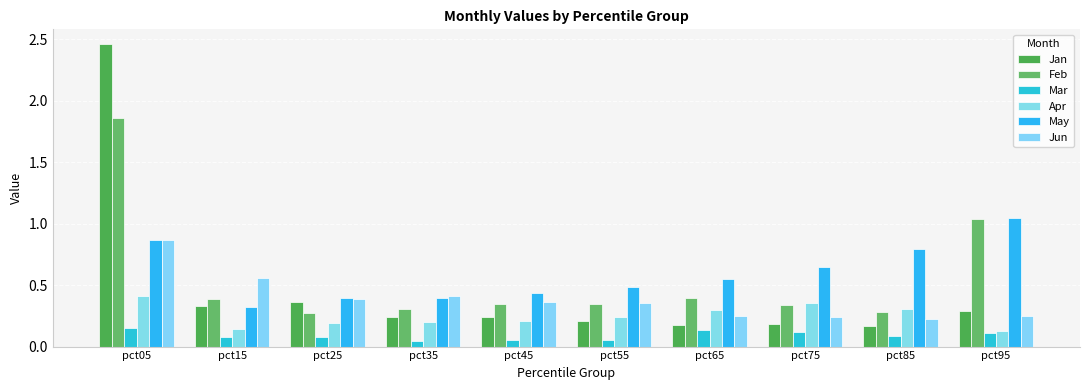

Count the number of data series in this chart.

6